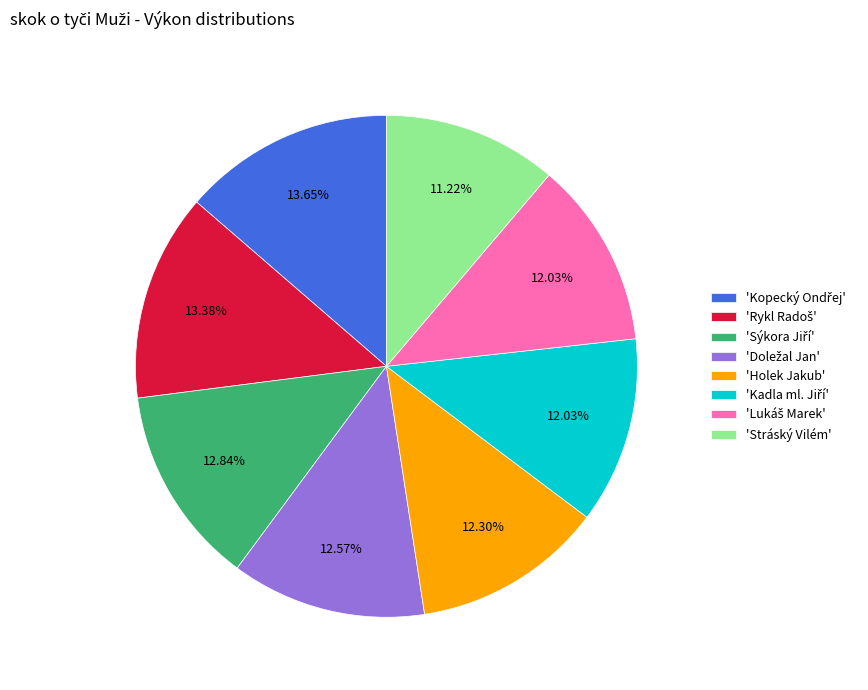

How many segments does this pie chart have?

8